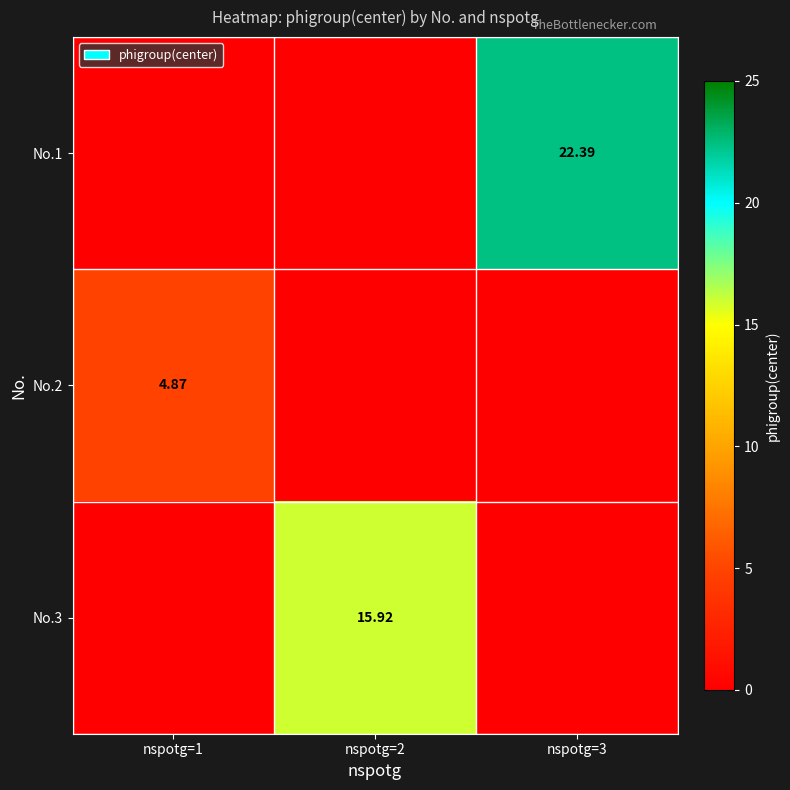

Count the number of categories in the chart.

3